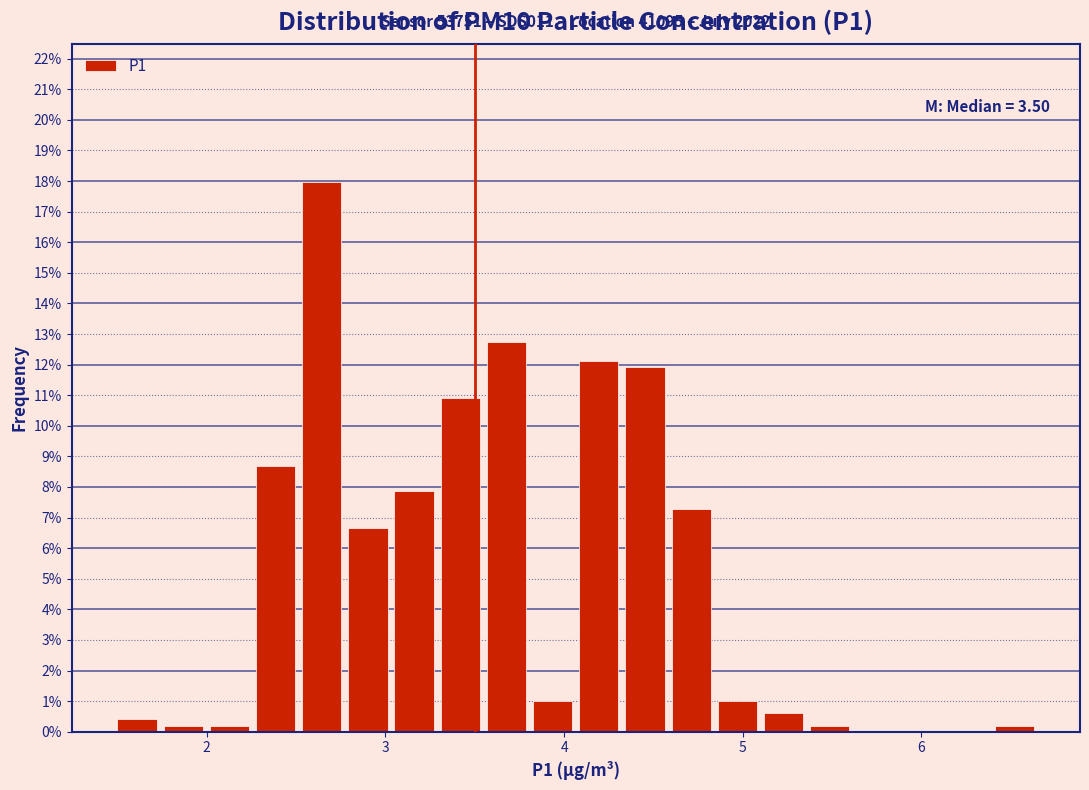

Read against the x-axis, roughly where is the centre of the tallest bar?

2.6